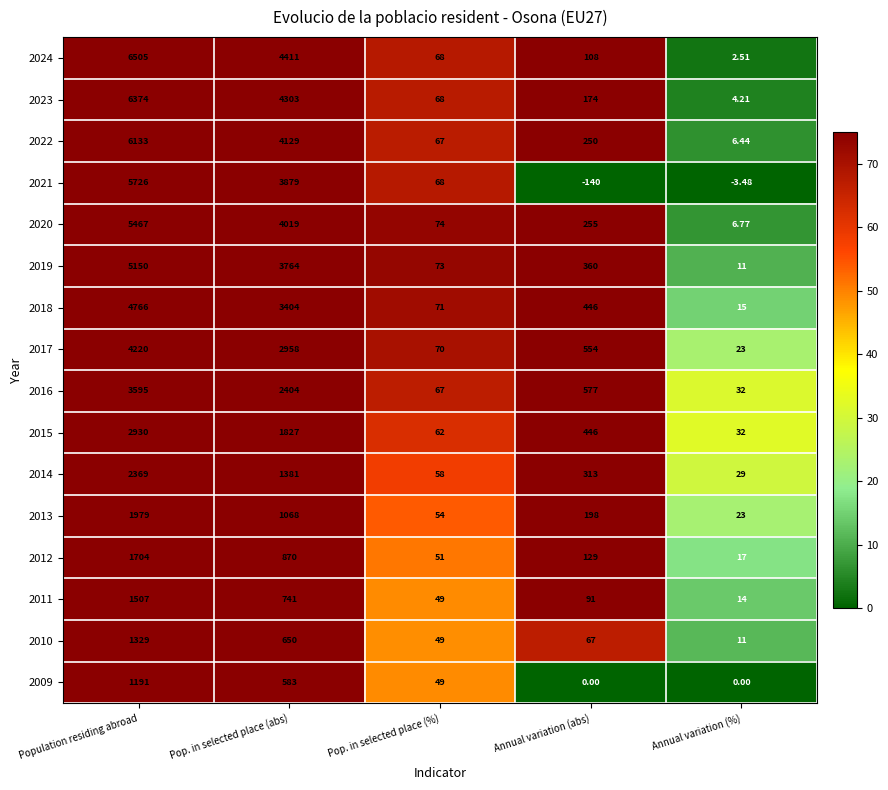

How many data points does each series have?

5